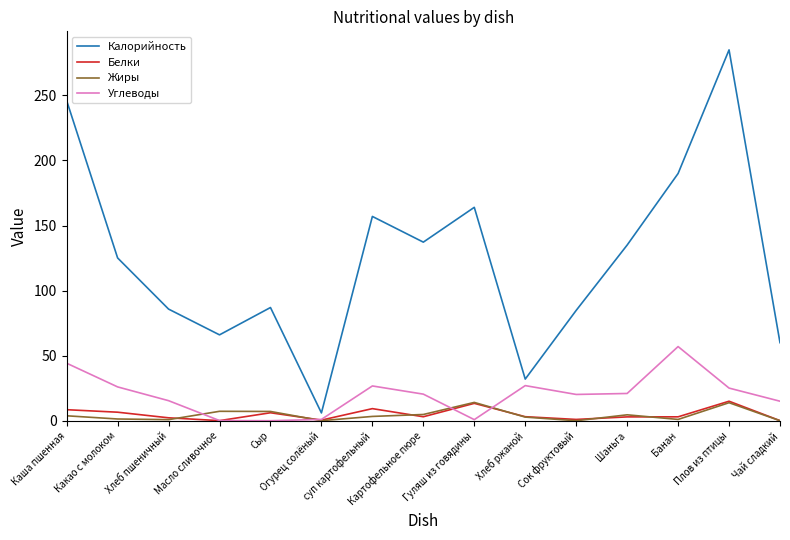

At which category does the chart reach its peak across all series?

Плов из птицы